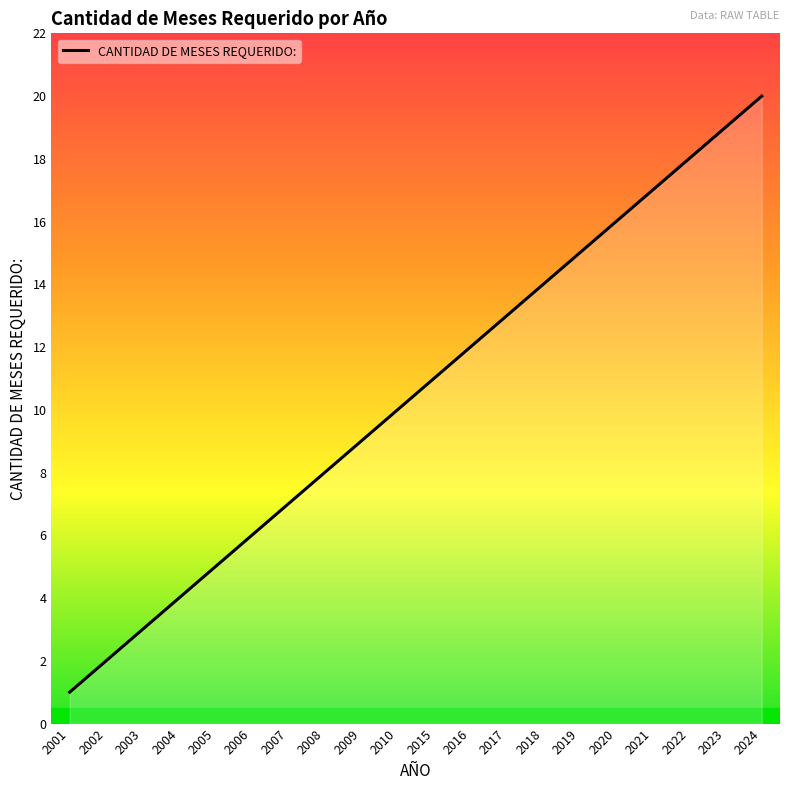

What is the minimum value shown in the chart?

1